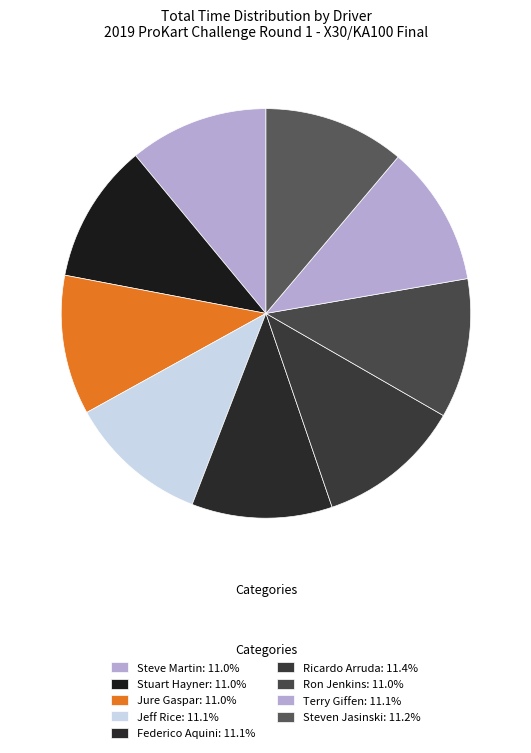

How many slices are in this pie chart?

9